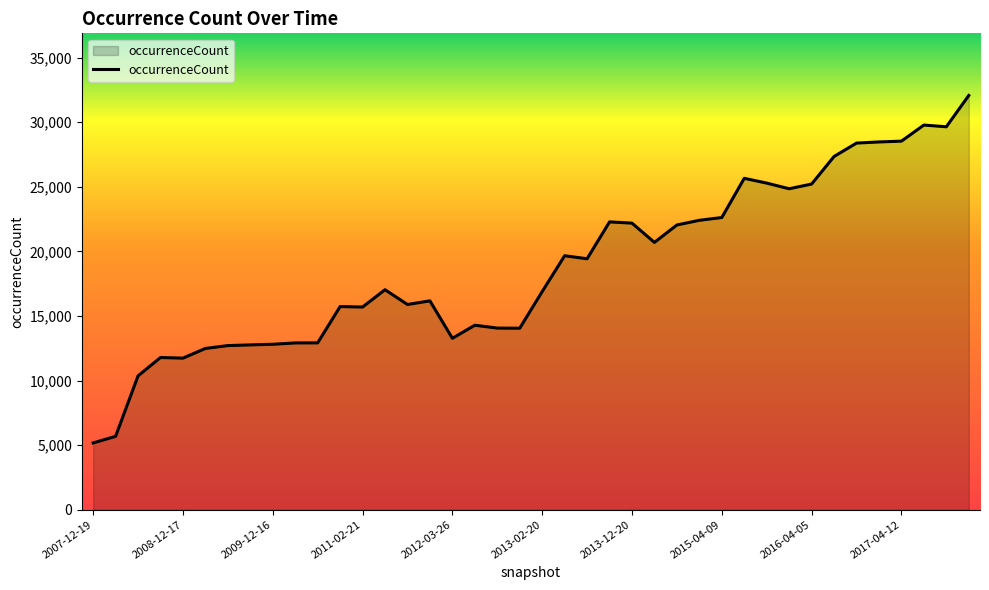

What is the greatest value displayed?

32067